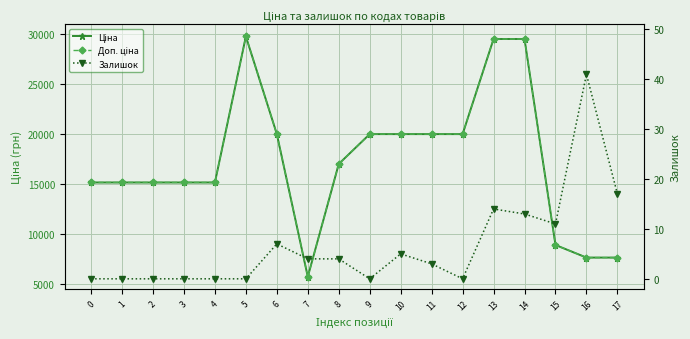

Reading left to right, what are all the values shown in this chart?

Ціна: 15120.0	15120.0	15120.0	15120.0	15120.0	29747.2	19964.2	5673.8	16976.3	19964.2	19964.2	19964.2	19964.2	29491.5	29491.5	8856.7	7596.5	7596.5
Доп. ціна: 15120.0	15120.0	15120.0	15120.0	15120.0	29747.2	19964.2	5673.8	16976.3	19964.2	19964.2	19964.2	19964.2	29491.5	29491.5	8856.7	7596.5	7596.5
Залишок: 0.0	0.0	0.0	0.0	0.0	0.0	7.0	4.0	4.0	0.0	5.0	3.0	0.0	14.0	13.0	11.0	41.0	17.0